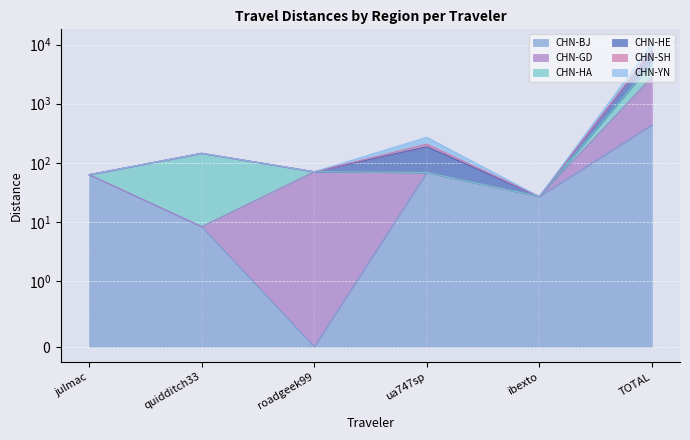

What is the label of the 6th point from the right?

julmac